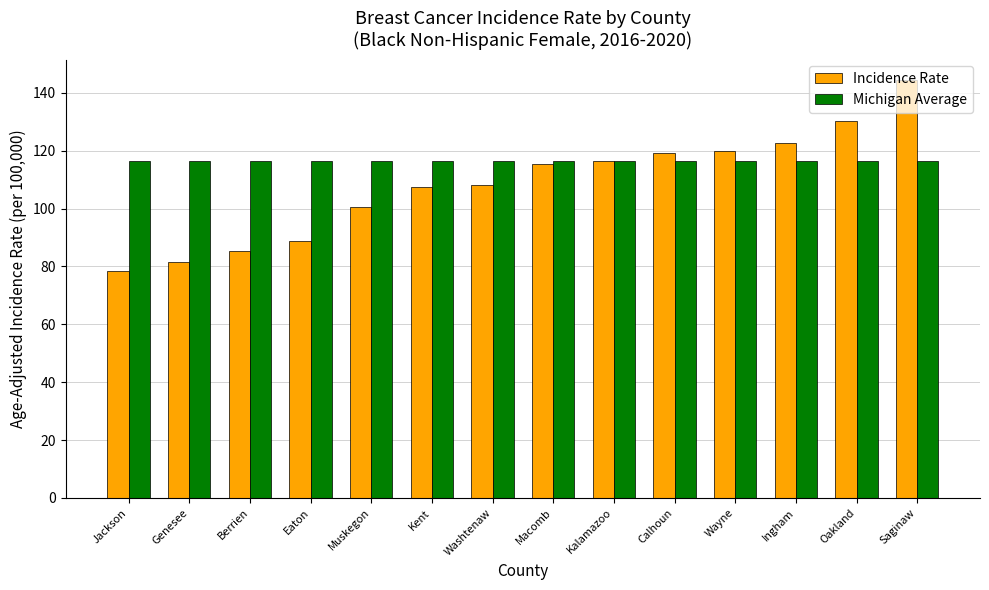

Which category has the lowest value across all series?

Jackson